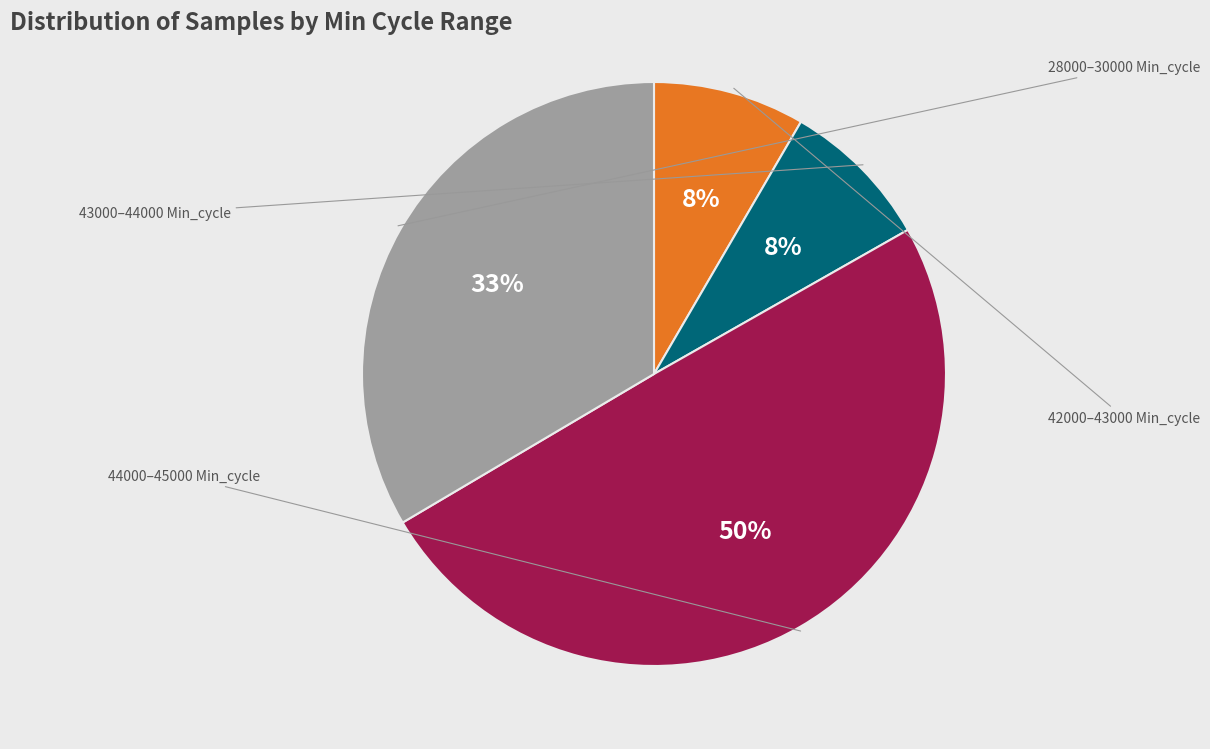

To the nearest percent, what is the average slice percentage?

25%